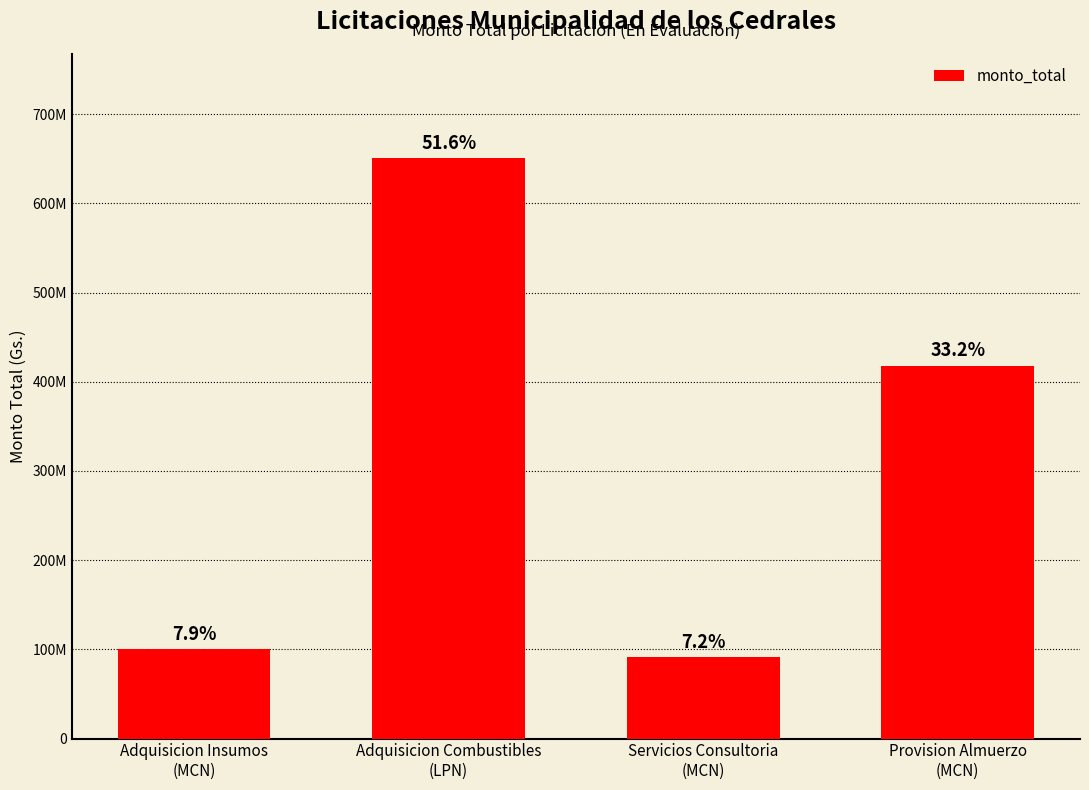

Does the chart contain any negative values?

No